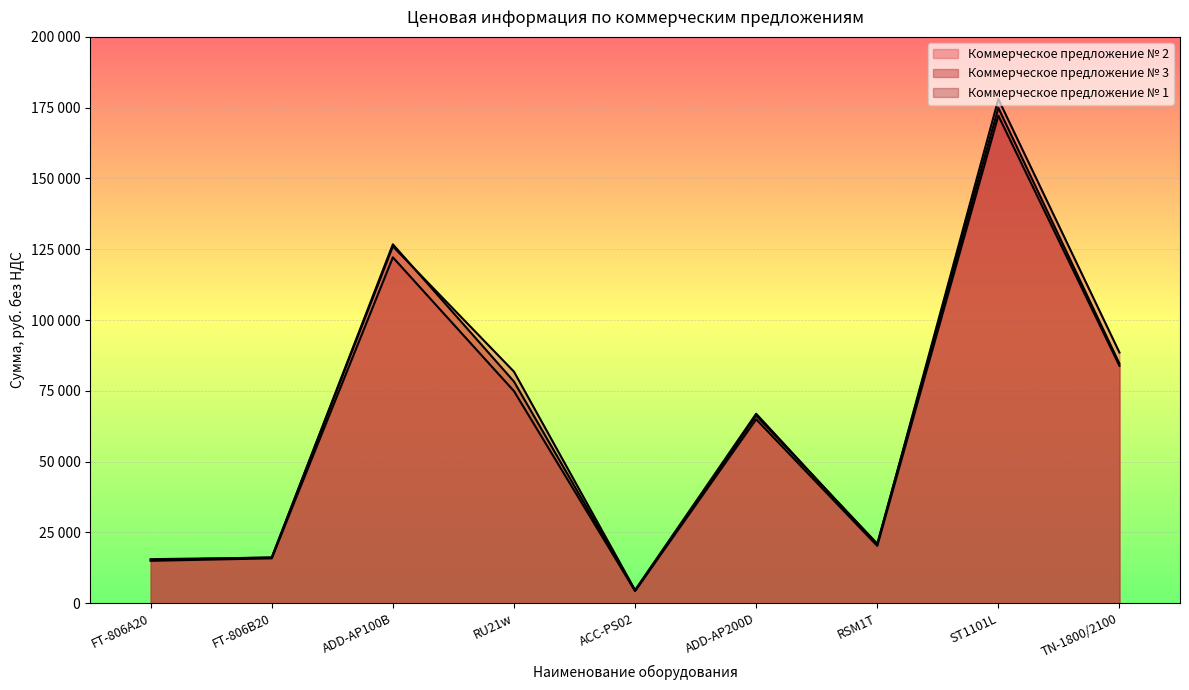

Is it true that Коммерческое предложение № 3 equals 16160 at FT-806B20?

True